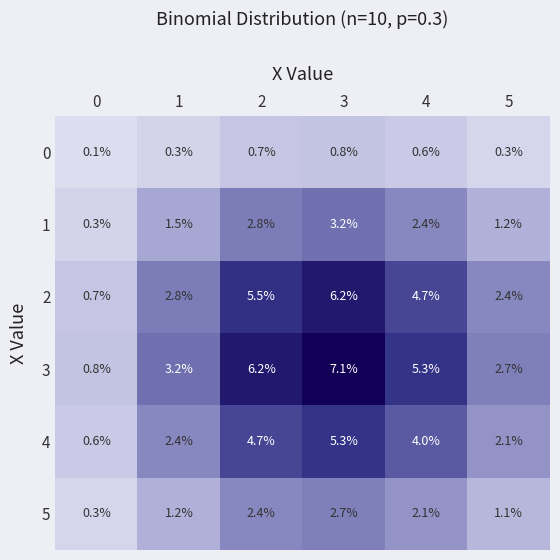

At which category is the sum across all series the highest?

3